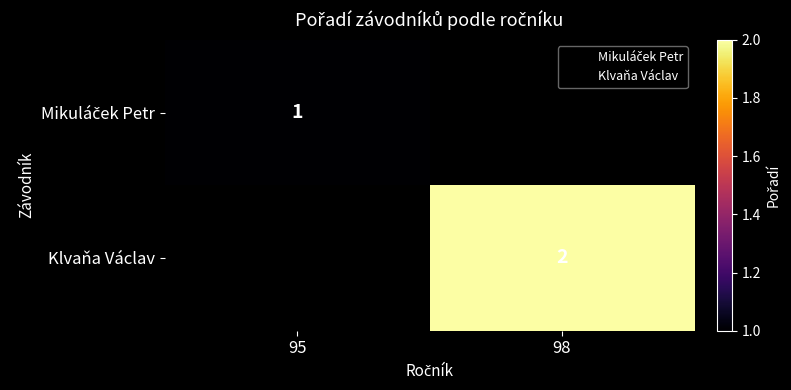

At which label is Mikuláček Petr closest to 1?

95